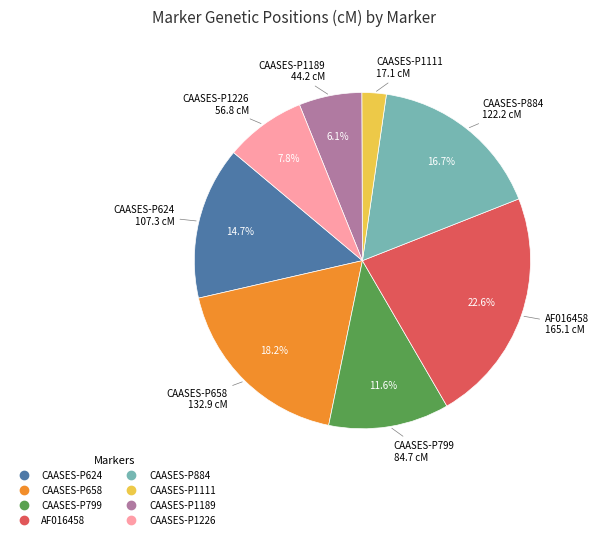

Rank the categories by value from lowest to highest.

CAASES-P1111, CAASES-P1189, CAASES-P1226, CAASES-P799, CAASES-P624, CAASES-P884, CAASES-P658, AF016458